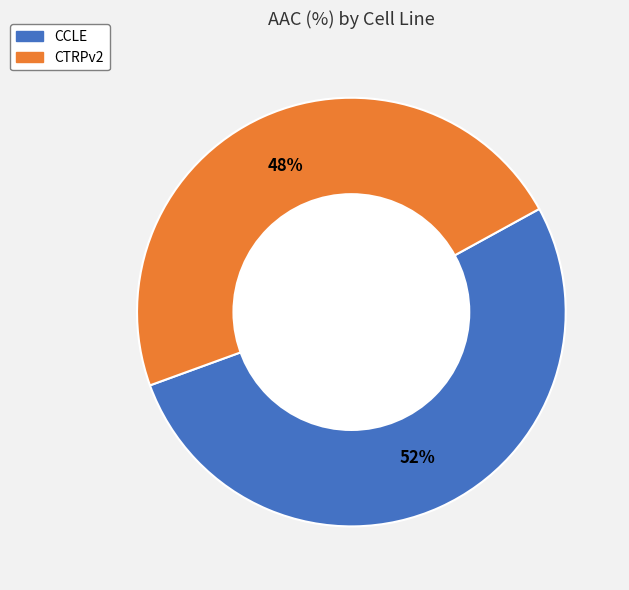

What is the smallest slice in the pie chart?

CTRPv2